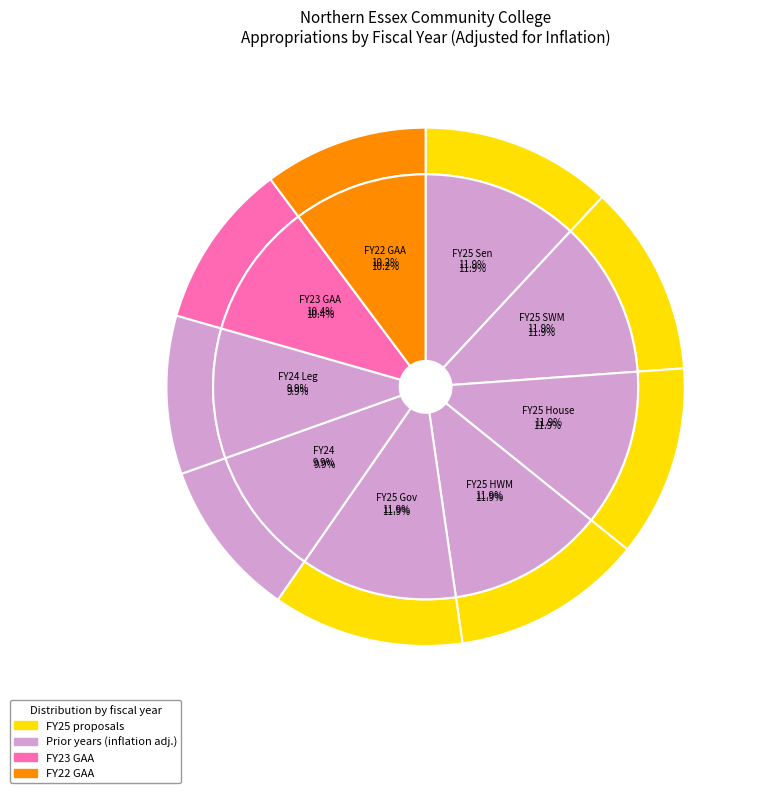

Is there a majority slice in this chart?

No